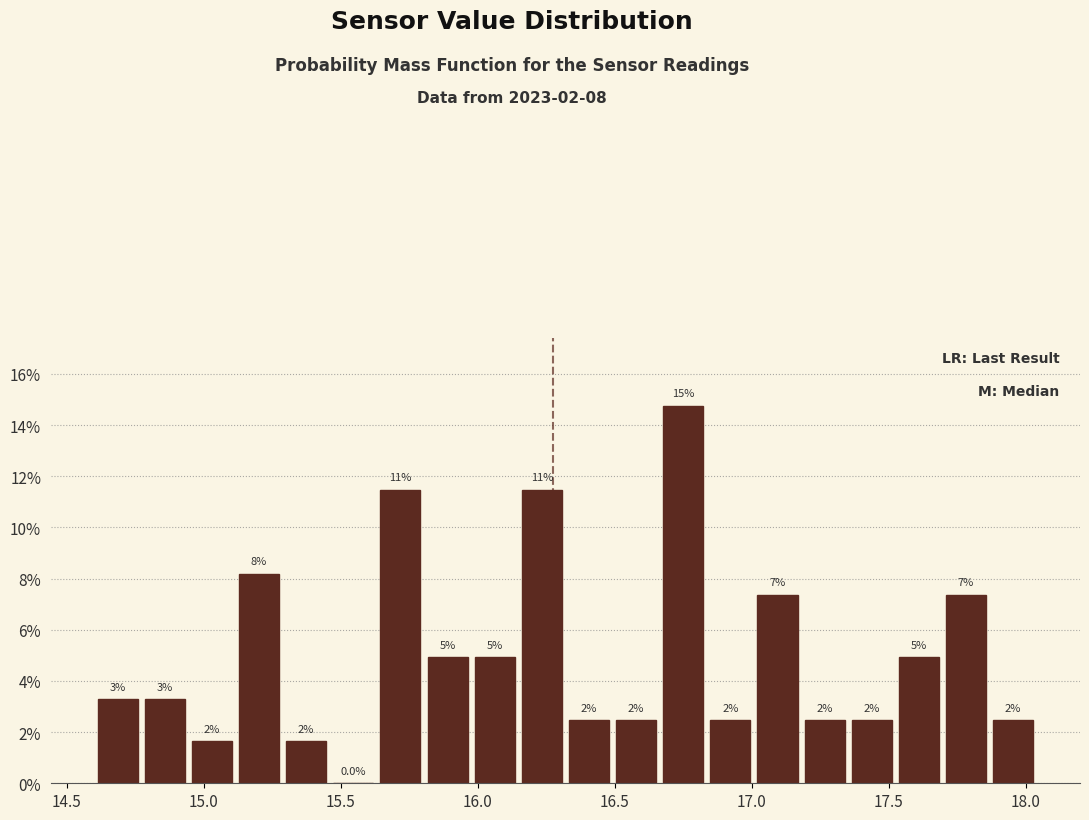

Read against the x-axis, roughly where is the centre of the tallest bar?

16.75